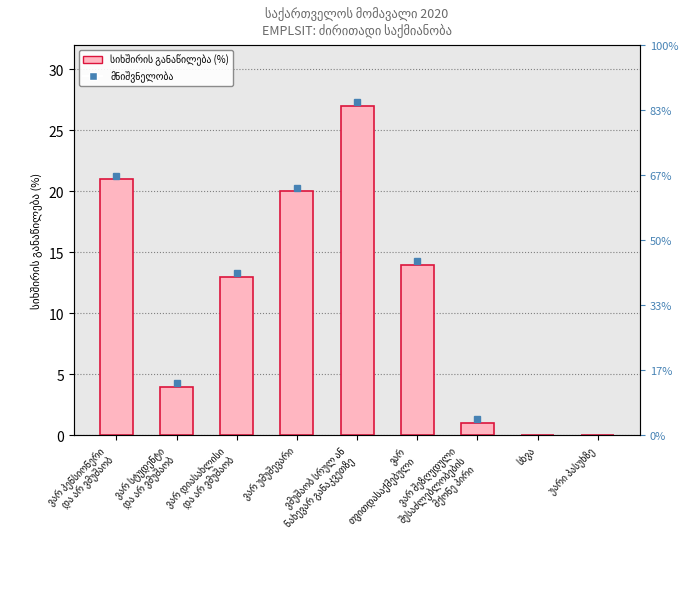

Reading left to right, extract all data points from this chart.

ვარ პენსიონერი
და არ ვმუშაობ=21	ვარ სტუდენტი
და არ ვმუშაობ=4	ვარ დიასახლისი
და არ ვმუშაობ=13	ვარ უმუშევარი=20	ვმუშაობ სრულ ან
ნახევარ განაკვეთზე=27	ვარ
თვითდასაქმებული=14	ვარ შეზღუდული
შესაძლებლობების
მქონე პირი=1	სხვა=0	უარი პასუხზე=0